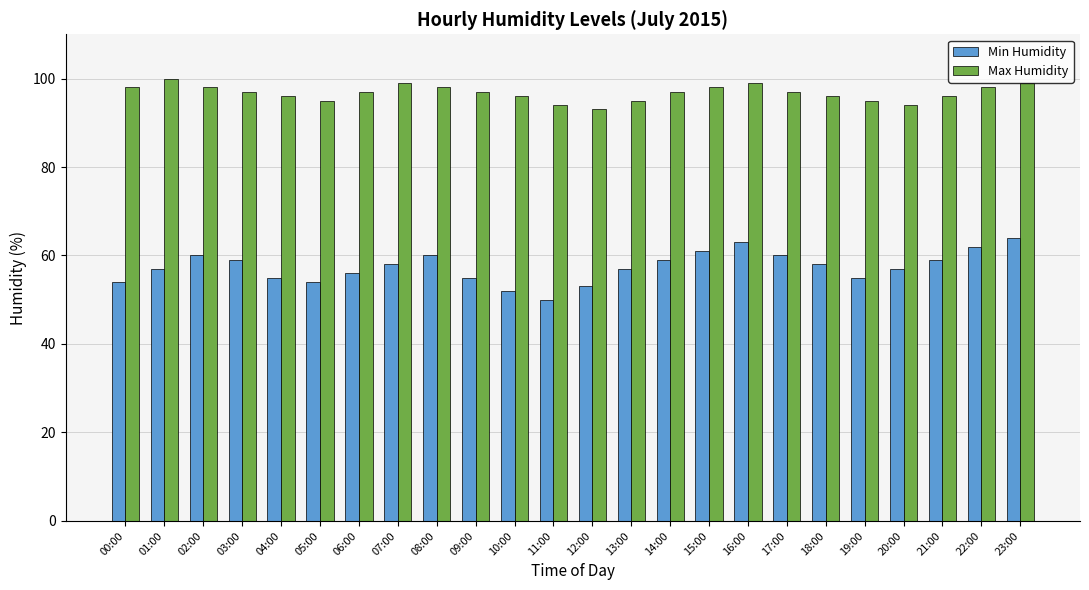

What is the average value of the Max Humidity series?

97